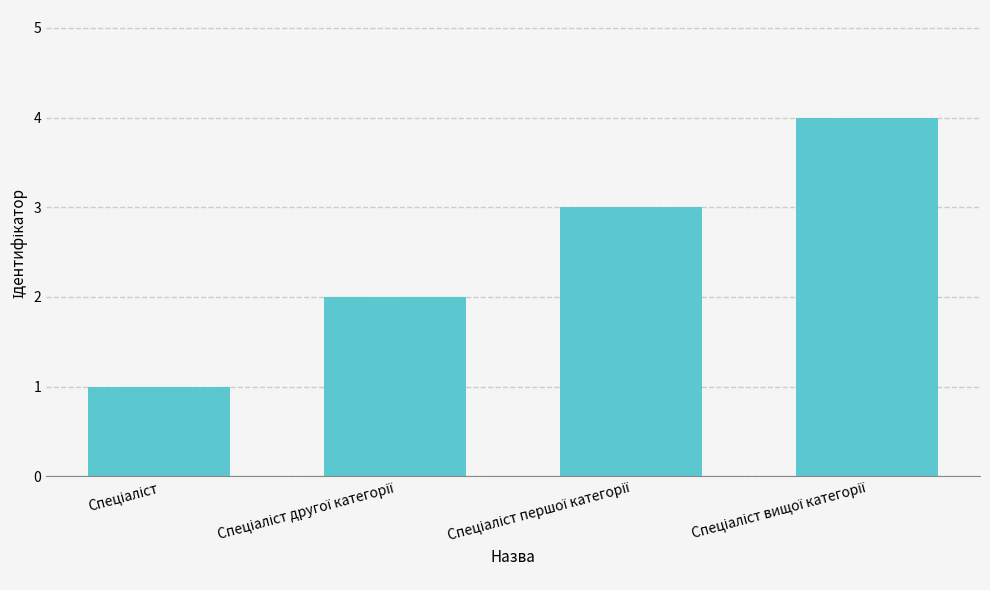

Reading right to left, extract all data points from this chart.

4	3	2	1